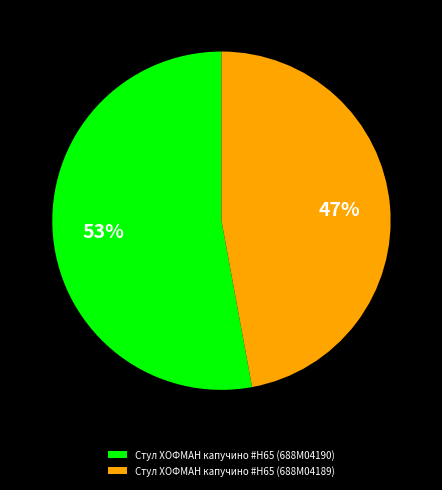

To the nearest percent, what portion does Стул ХОФМАН капучино #H65 (688M04189) represent?

47%